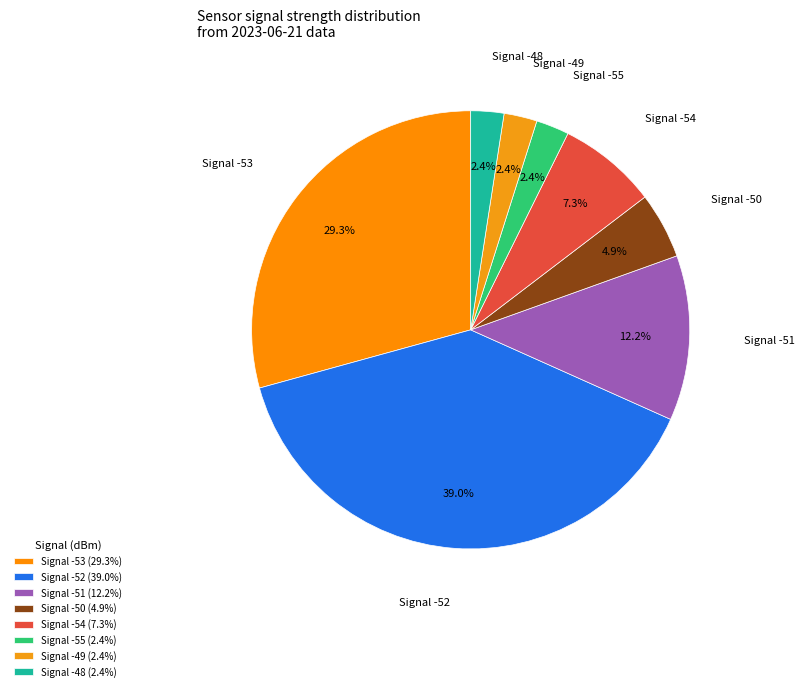

How many segments does this pie chart have?

8